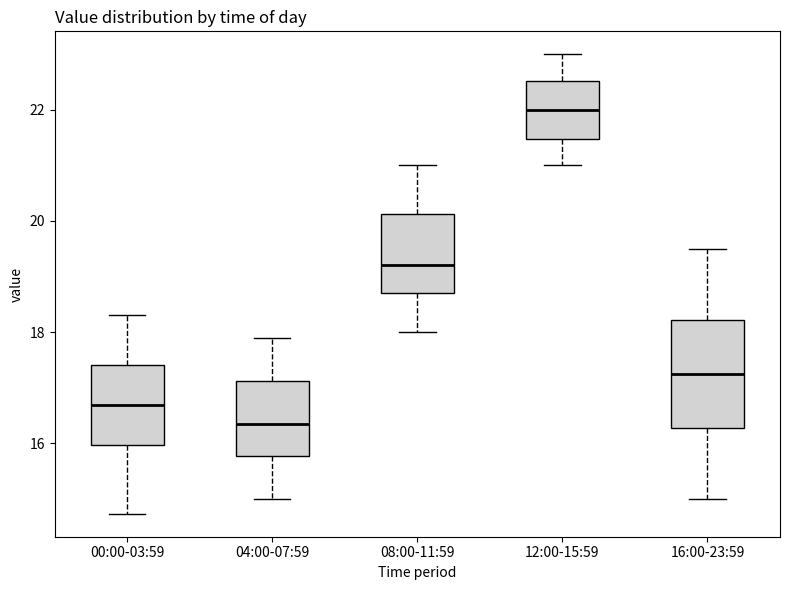

Which box's median line is the highest?

12:00-15:59